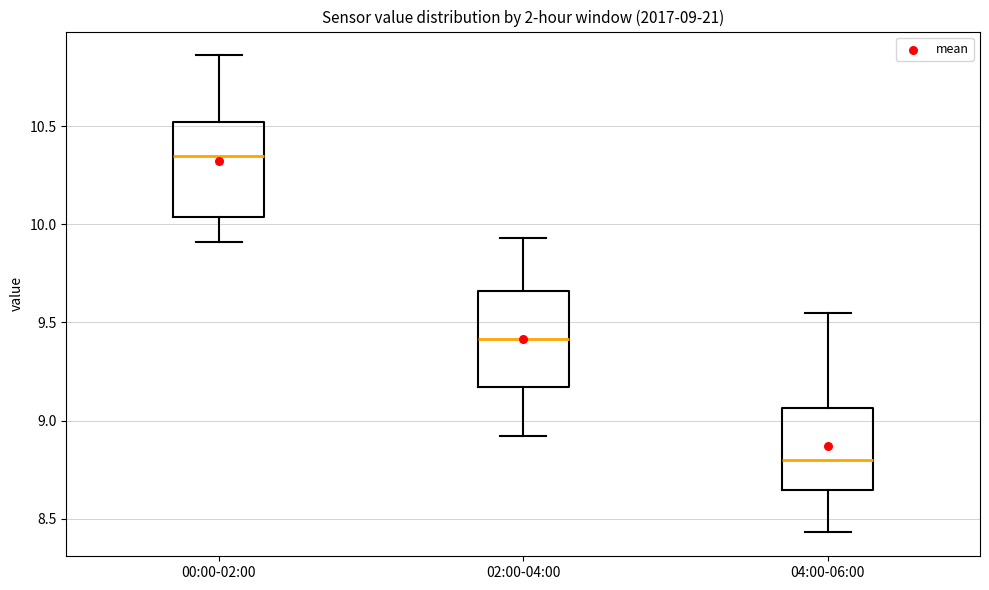

Which box has the lowest median line?

04:00-06:00